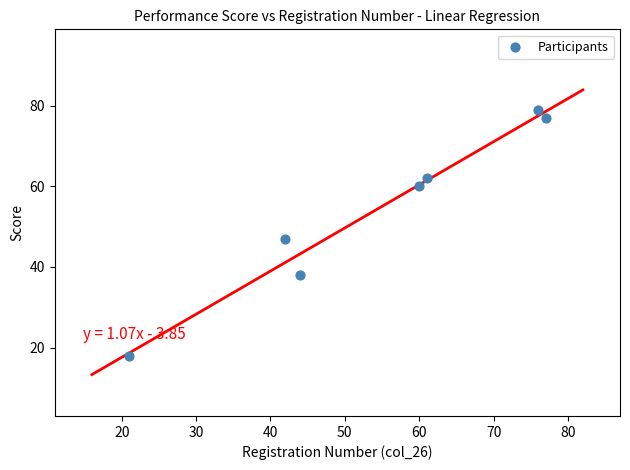

What Y value in the scatter plot is closest to 48?

47